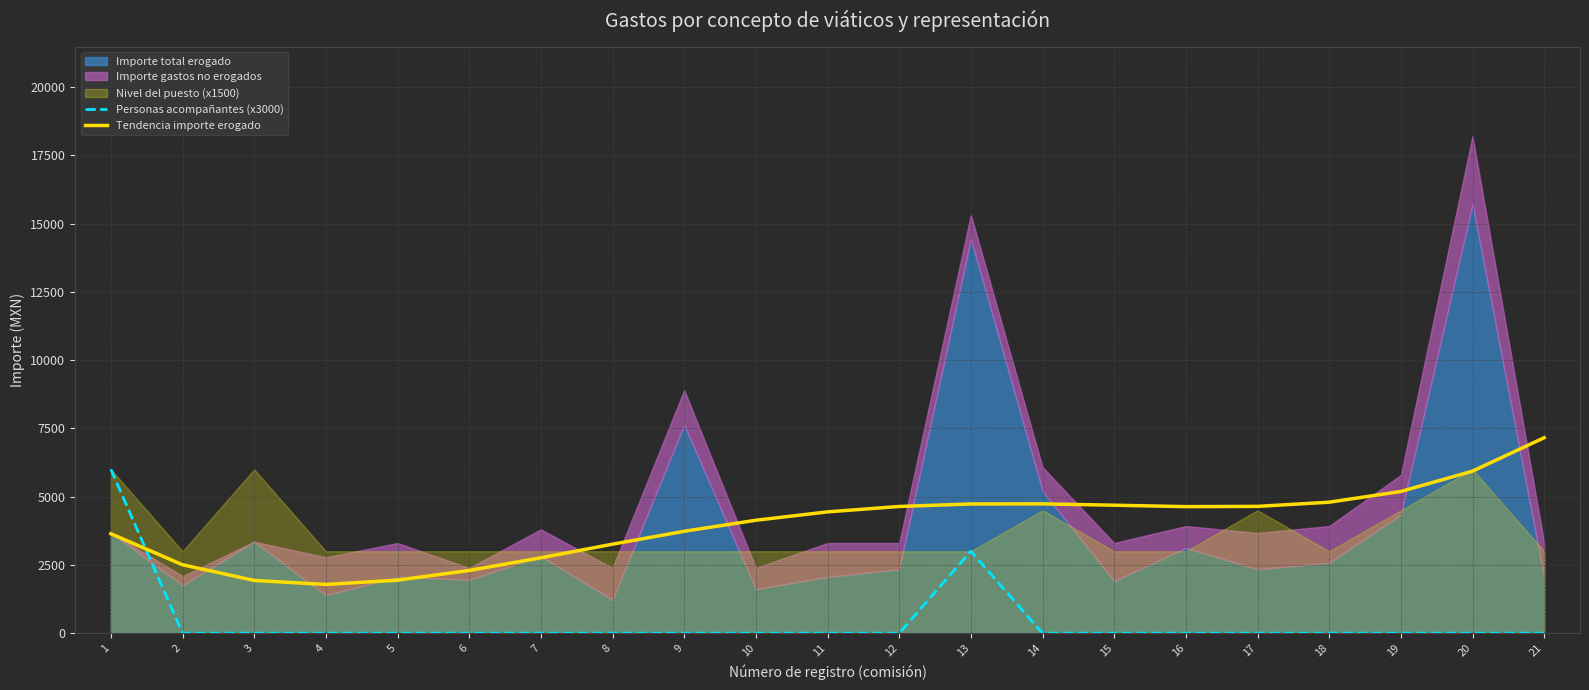

How many data points does each series have?

21